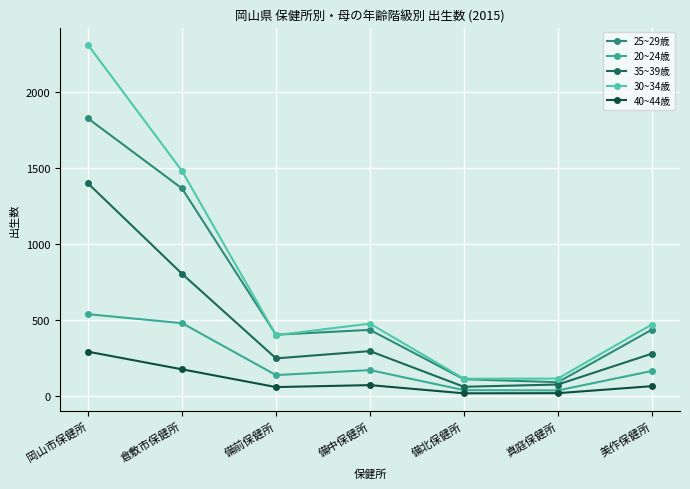

Is this an area chart (filled region under the line)?

No